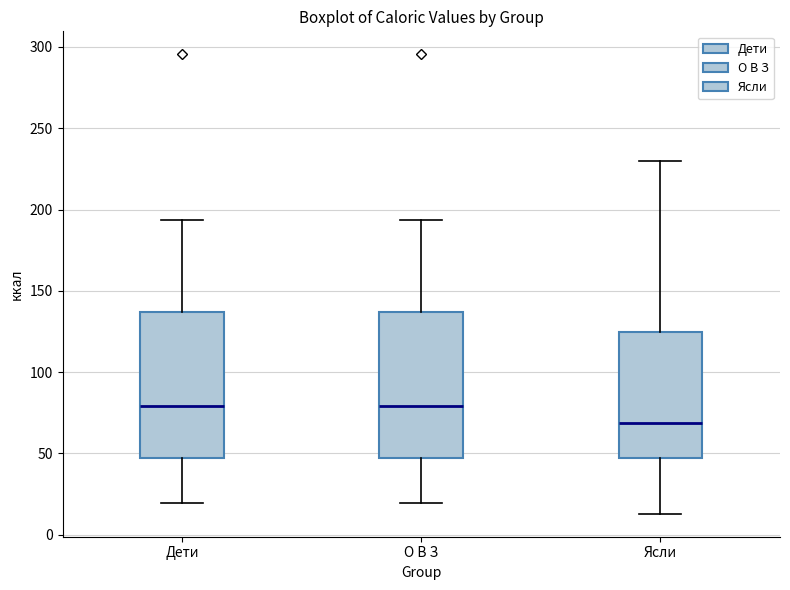

Reading left to right, transcribe this box plot: for each box, give where its median line is, the range the box spans, and where its two whiskers end, as read against the y-axis. The values are not printed on the chart, so give them approximately, as read against the axis.

Дети: median 80, box 45 to 135, whiskers 20 to 195
О В З: median 80, box 45 to 135, whiskers 20 to 195
Ясли: median 70, box 45 to 125, whiskers 15 to 230